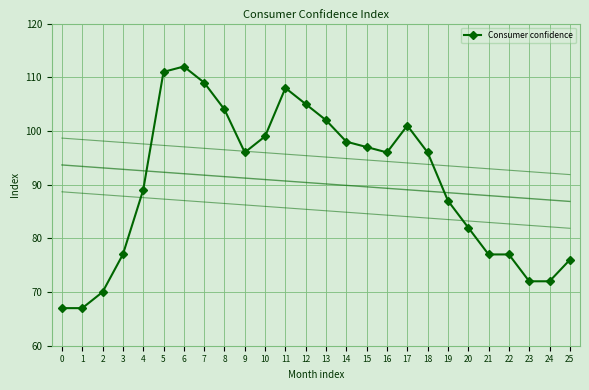

How many points are lower than both their immediate neighbors (excluding endpoints)?

2